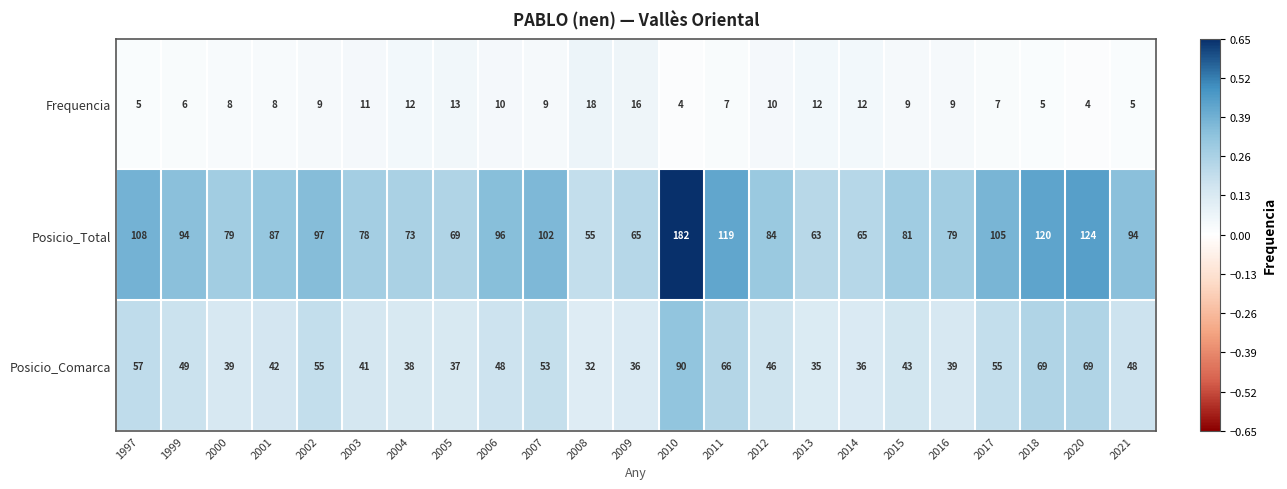

What is the average value of the Posicio_Total series?

92